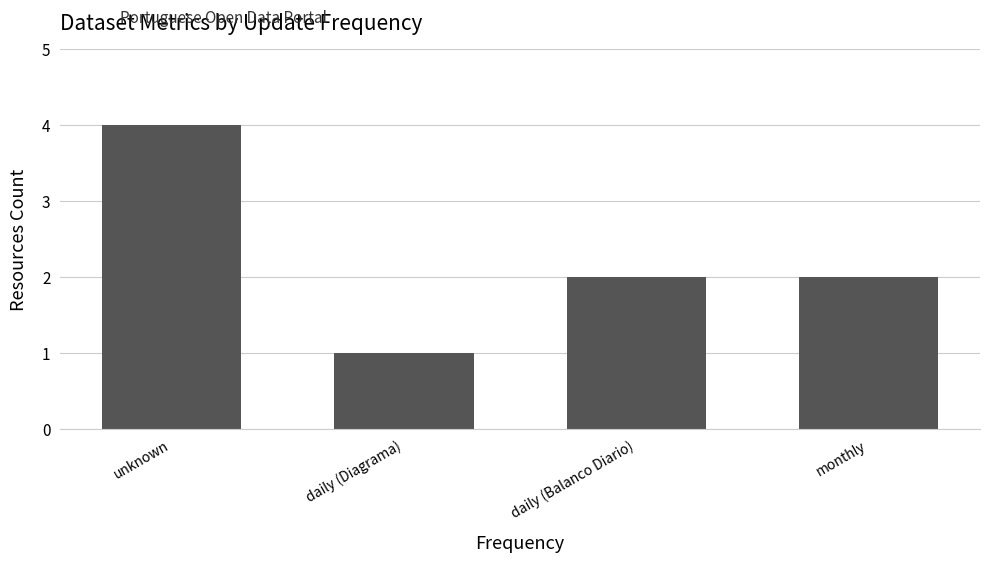

At which category does the chart reach its peak across all series?

unknown